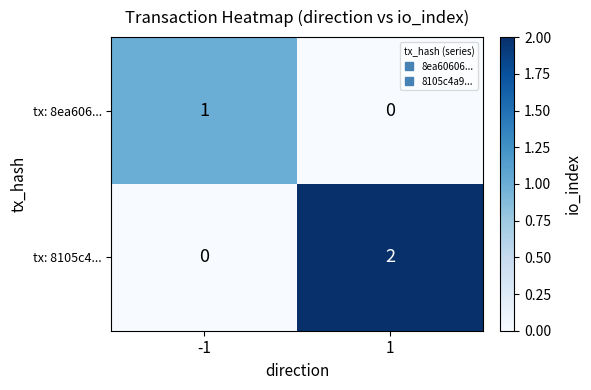

Which series has the widest spread of values?

tx: 8105c4...